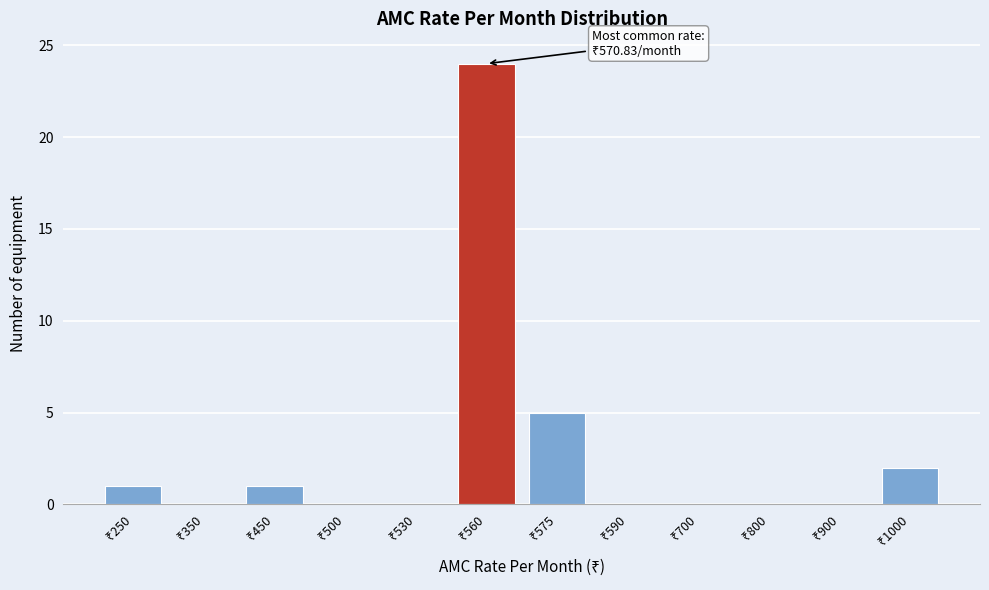

What is the maximum value shown in the chart?

24